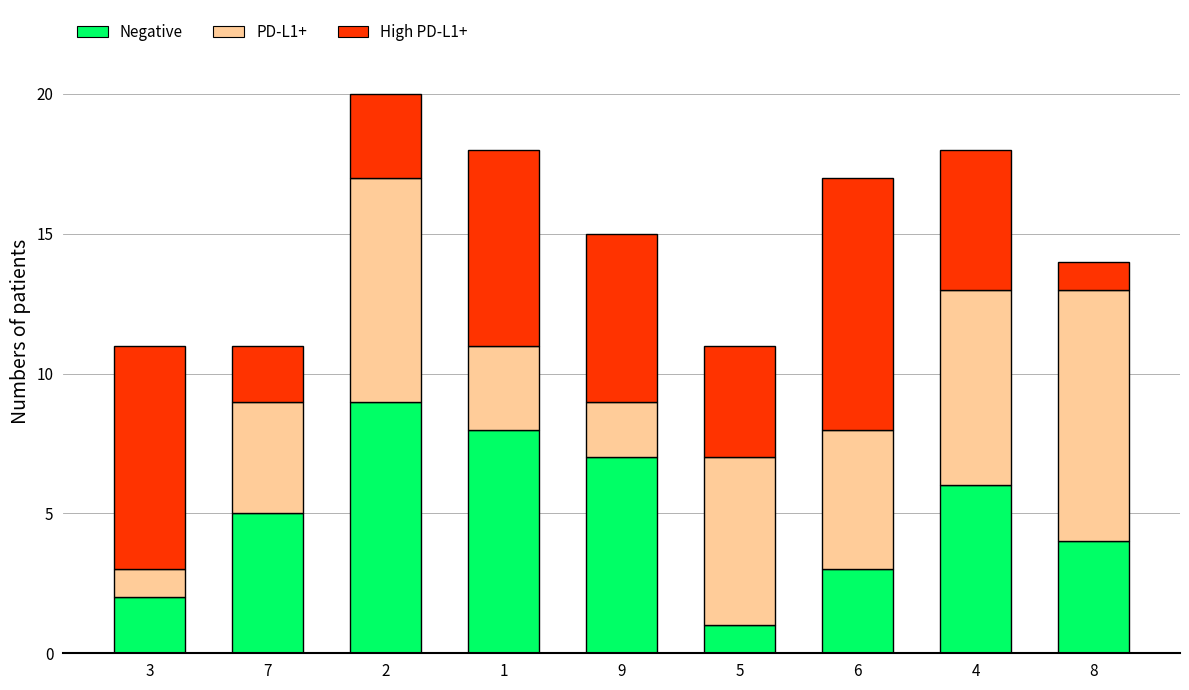

What is the sum of all Negative values?

45